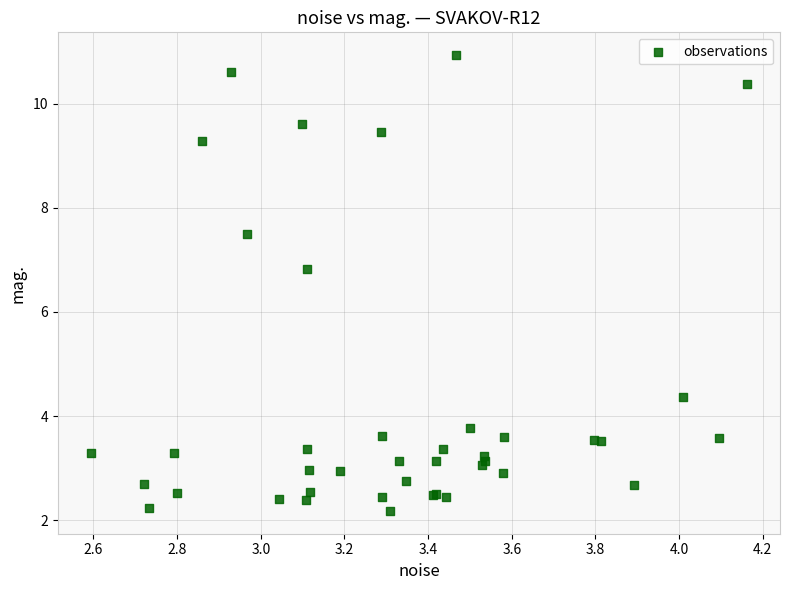

What Y value in the scatter plot is closest to 6?

6.8